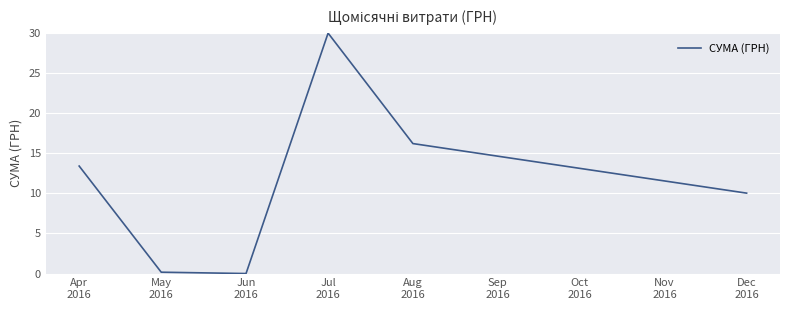

What is the difference between the second highest and second lowest values?

16.1